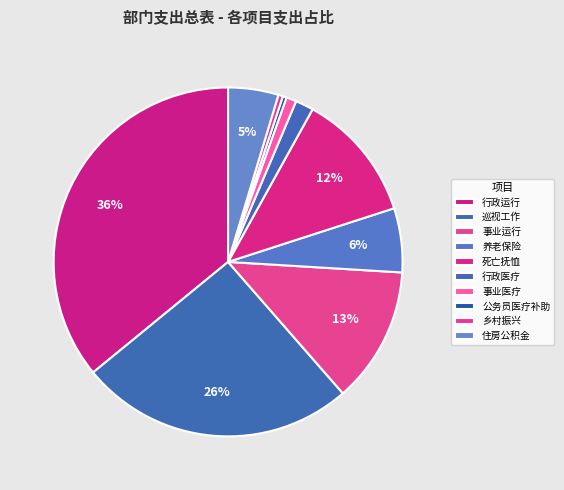

Count the number of slices in the pie.

10